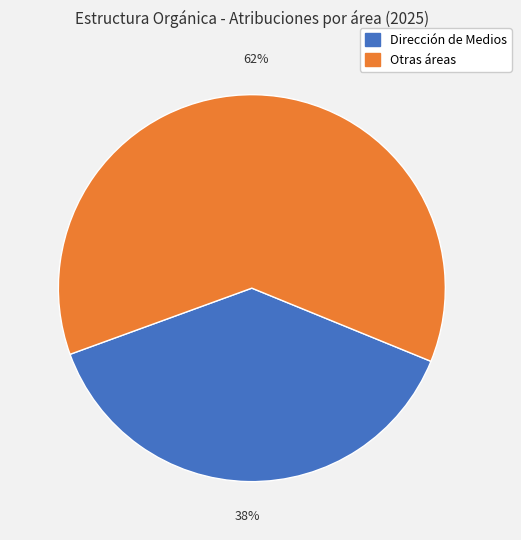

What percentage is the Otras áreas slice, to the nearest percent?

62%